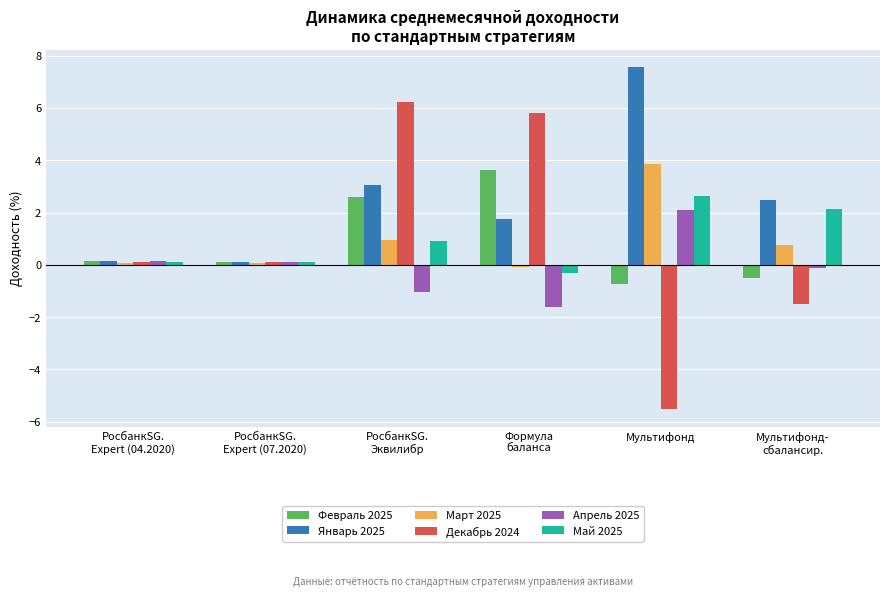

How many negative values does the Март 2025 series have?

1